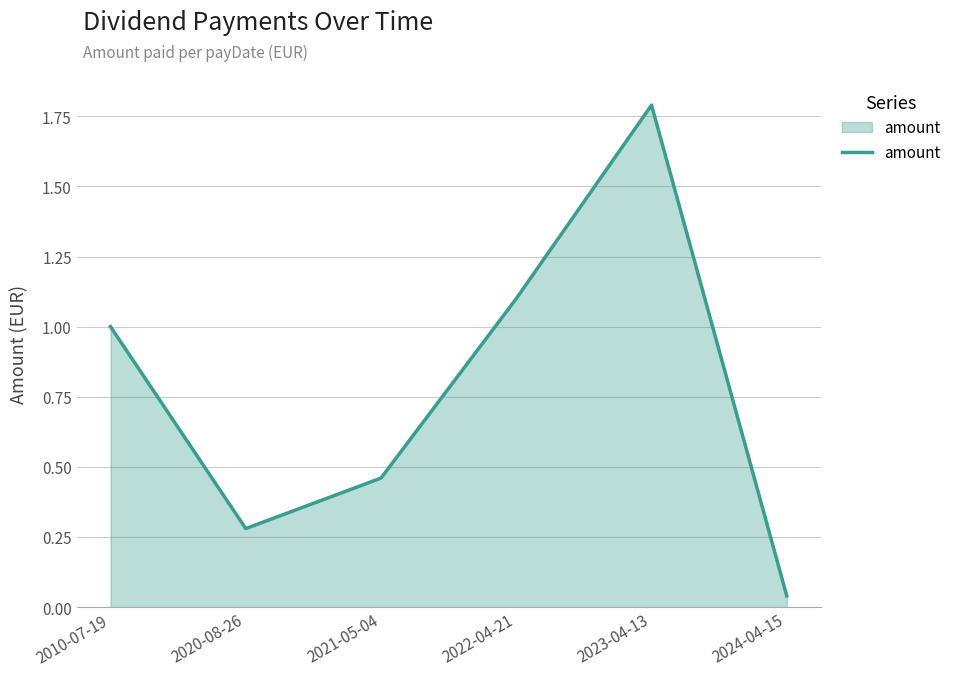

The value at 2022-04-21 is 1.1. True or false?

True